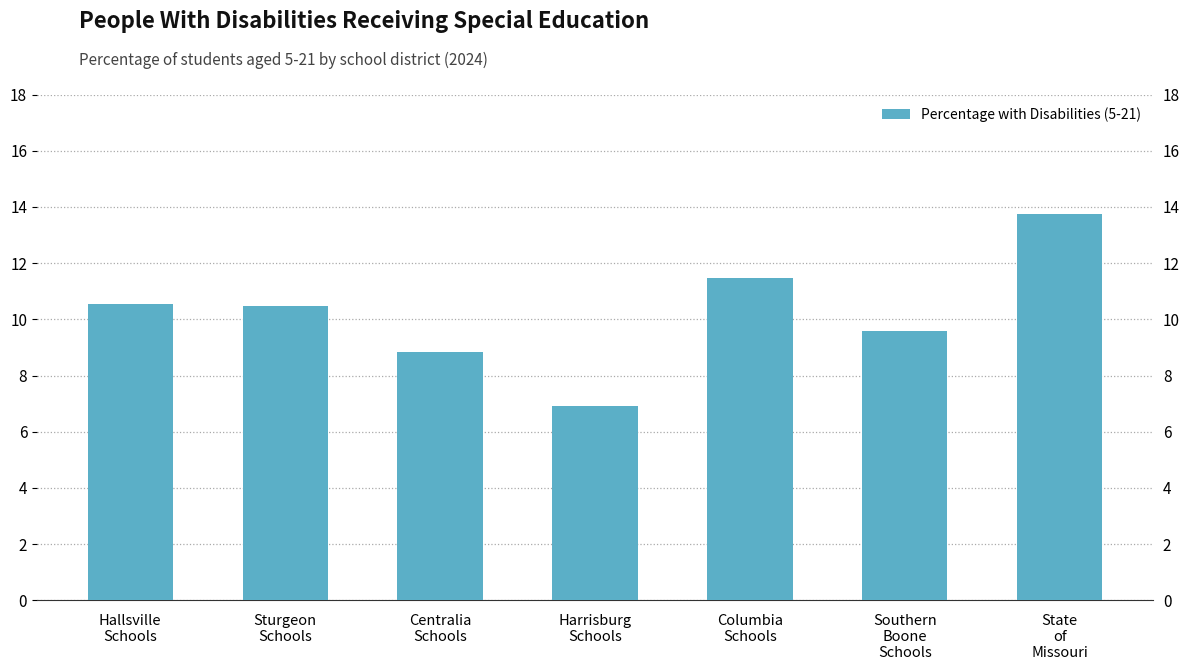

What is the change in value from Harrisburg
Schools to Columbia
Schools?

+4.5